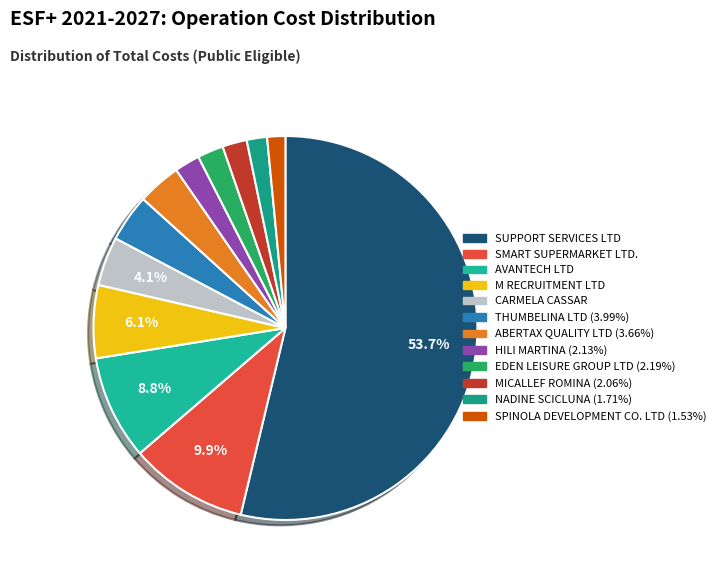

What is the majority slice?

SUPPORT SERVICES LTD